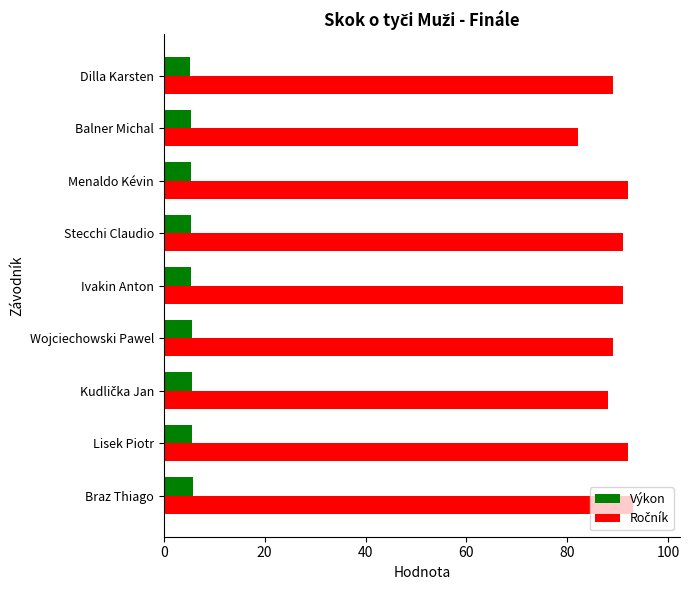

At how many categories does at least one series exceed 52?

9